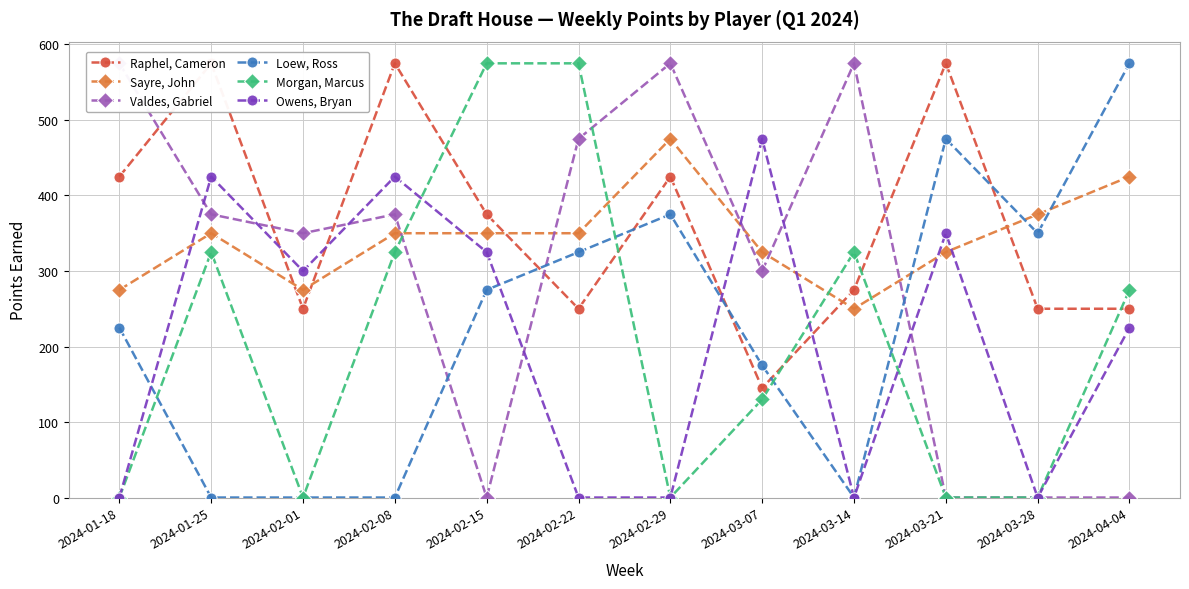

How many lines are shown in the chart?

6